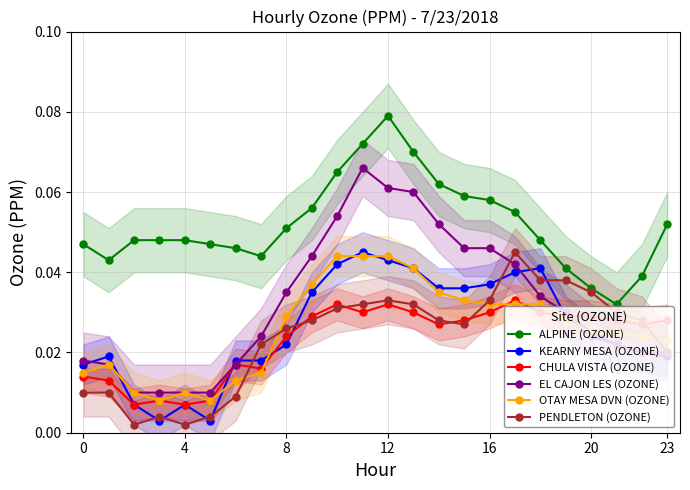

True or false: EL CAJON LES (OZONE) and ALPINE (OZONE) cross at least once.

False